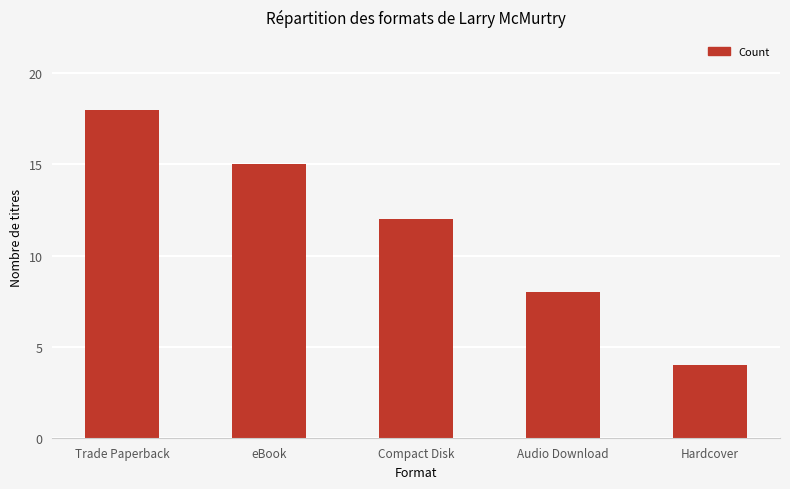

Which category has the lowest value across all series?

Hardcover